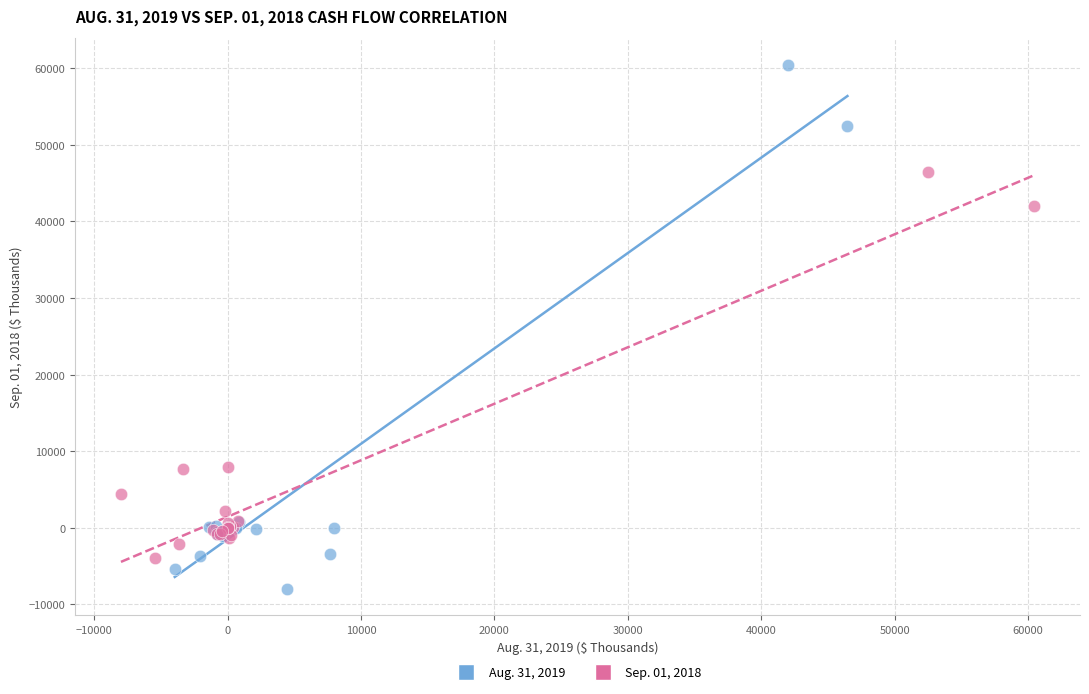

Which series contains the lowest Y value?

Aug. 31, 2019